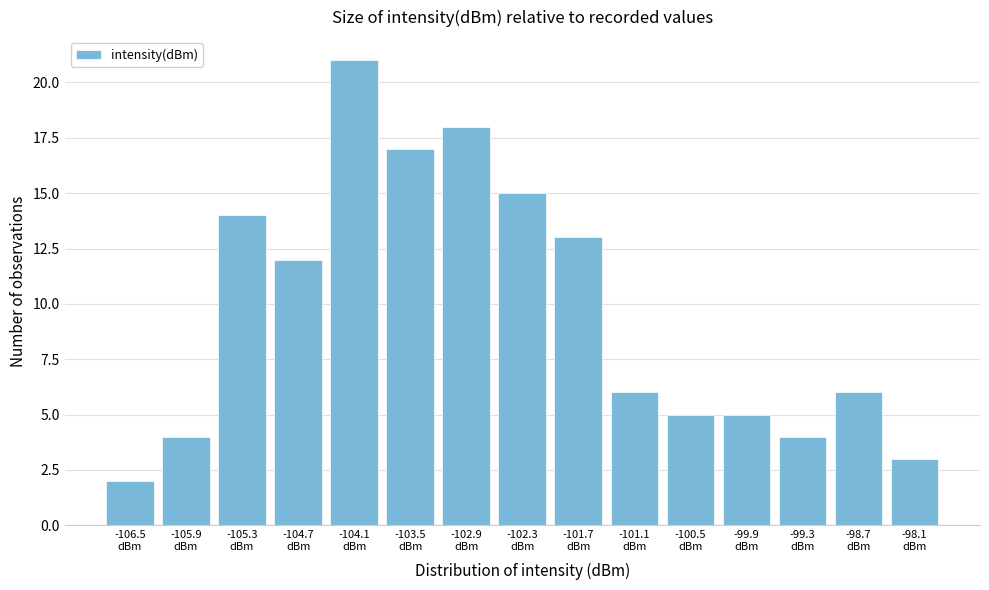

Reading left to right, list all the values displayed in this chart.

2	4	14	12	21	17	18	15	13	6	5	5	4	6	3